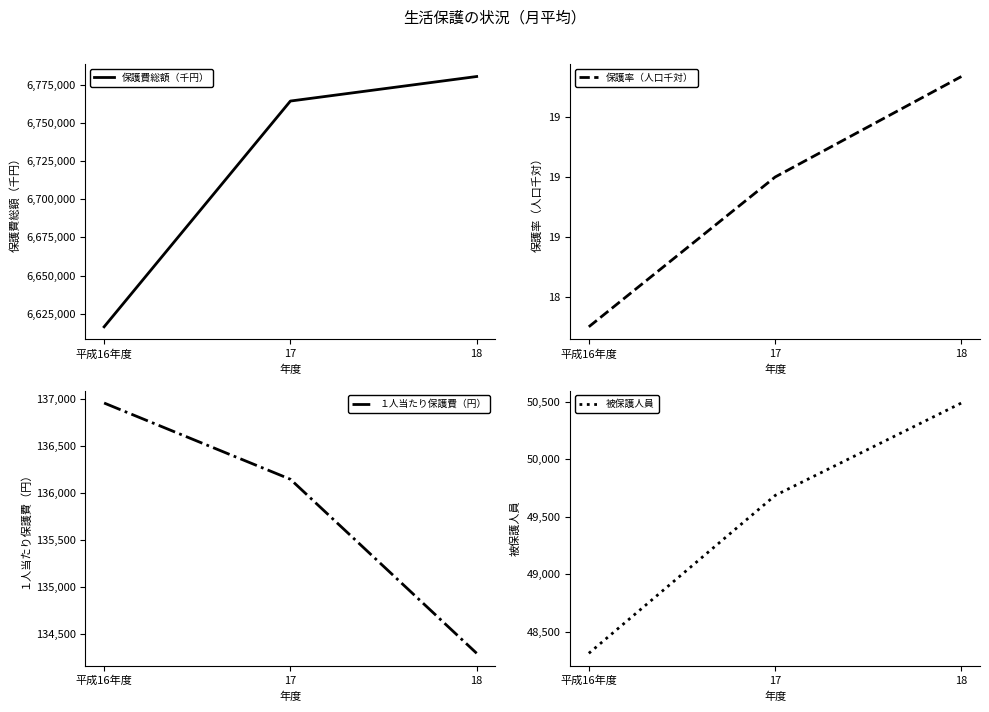

Reading left to right, what are all the values shown in this chart?

保護費総額（千円）: 平成16年度=6616432.0	17=6764260.0	18=6780323.0
保護率（人口千対）: 平成16年度=18.3	17=18.8	18=19.1
１人当たり保護費（円）: 平成16年度=136955.0	17=136143.0	18=134290.0
被保護人員: 平成16年度=48311.0	17=49685.0	18=50490.0